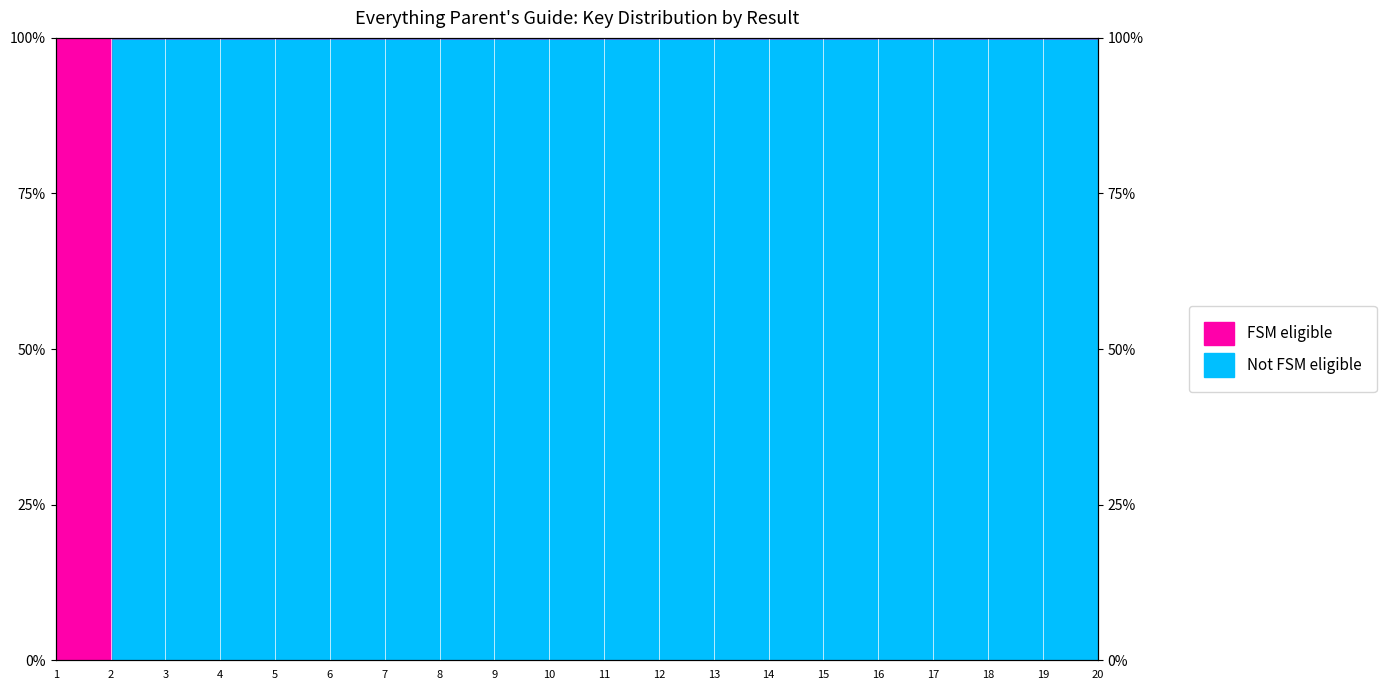

Reading right to left, list all the values displayed in this chart.

20=100.0	19=100.0	18=100.0	17=100.0	16=100.0	15=100.0	14=100.0	13=100.0	12=100.0	11=100.0	10=100.0	9=100.0	8=100.0	7=100.0	6=100.0	5=100.0	4=100.0	3=100.0	2=100.0	1=0.0